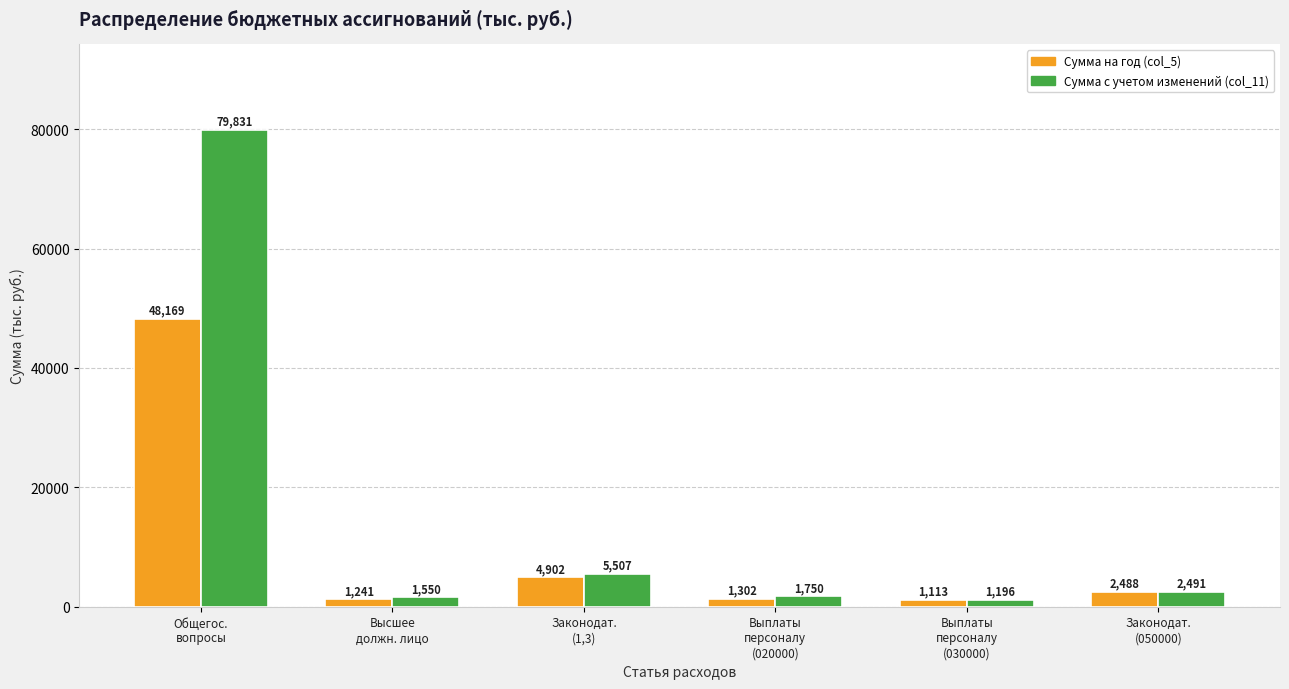

Which series has the largest total across all categories?

Сумма с учетом изменений (col_11)